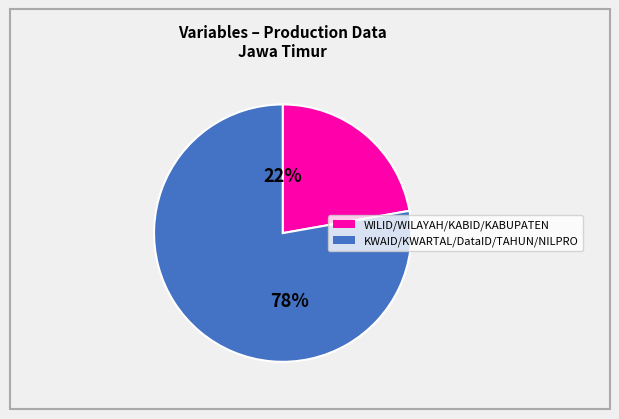

Is there any slice that represents more than half of the pie?

Yes